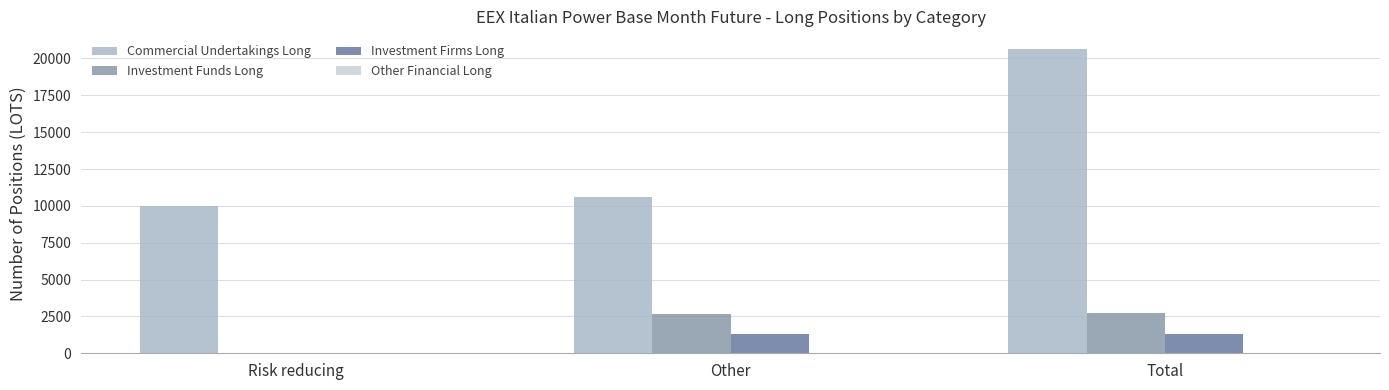

The Investment Funds Long series shows 2712.0 at Total. True or false?

True